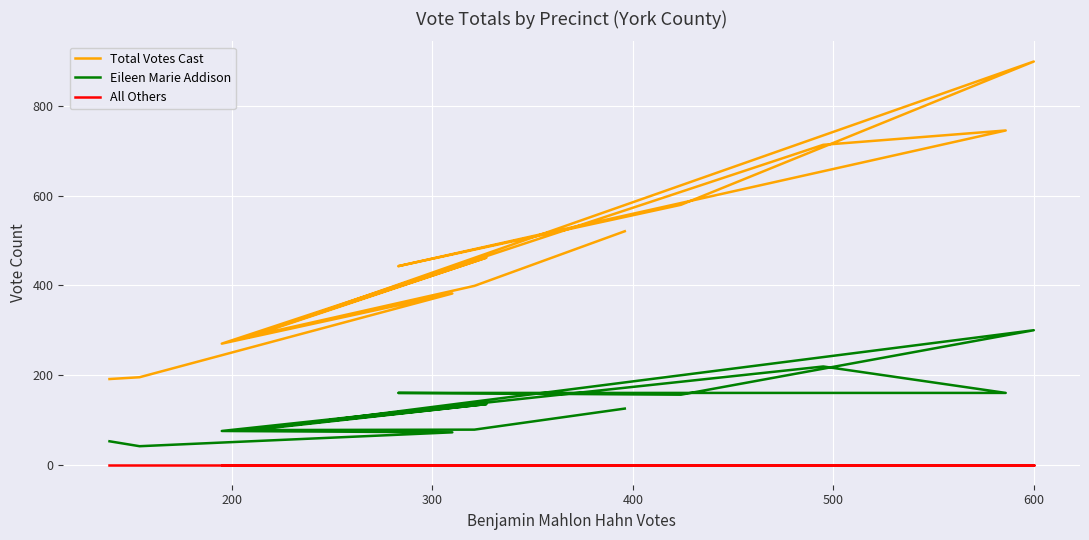

True or false: Total Votes Cast has more than 0 interior local peaks.

True